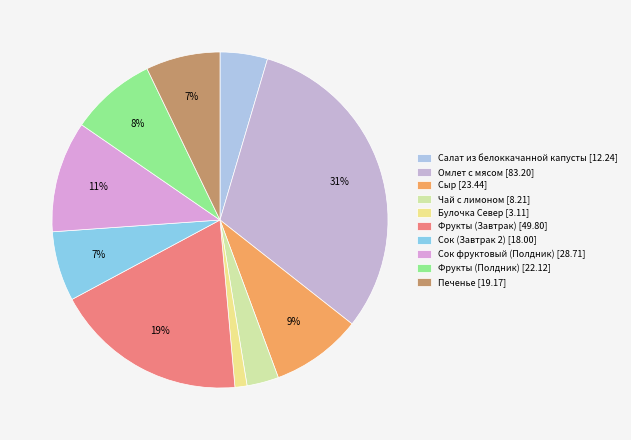

What is the ratio of the value at Салат из белоккачанной капусты to the value at Печенье?

0.6